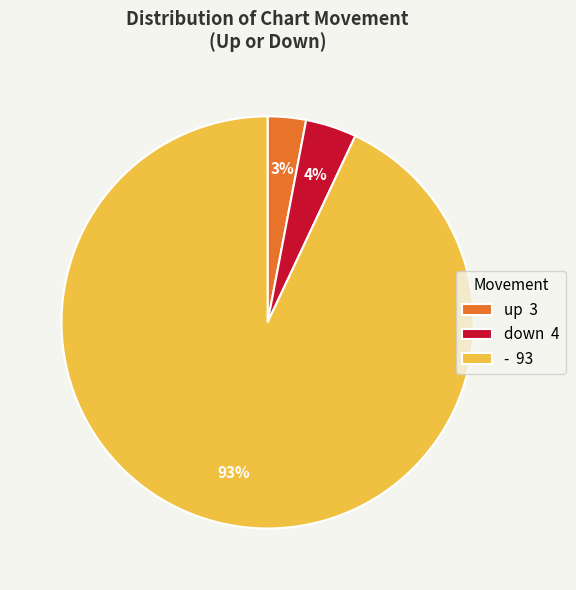

Is it true that up 3 is 9% of the pie?

False